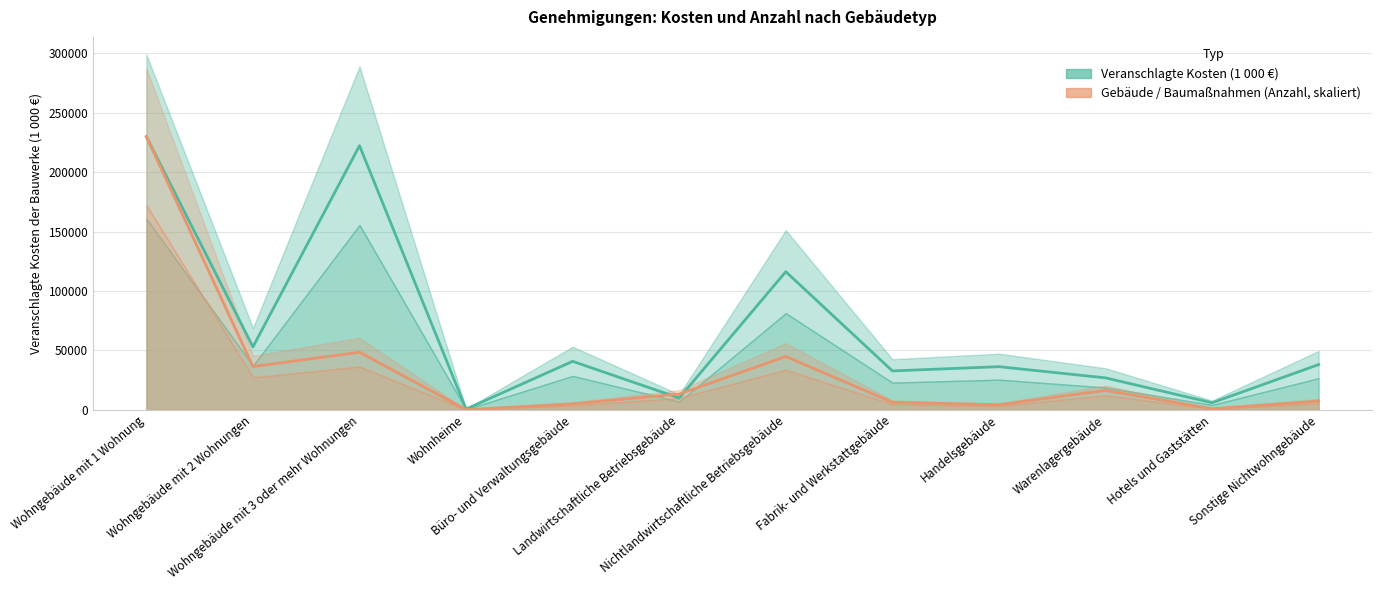

Which category has the lowest value in the Veranschlagte Kosten (1 000 €) series?

Wohnheime